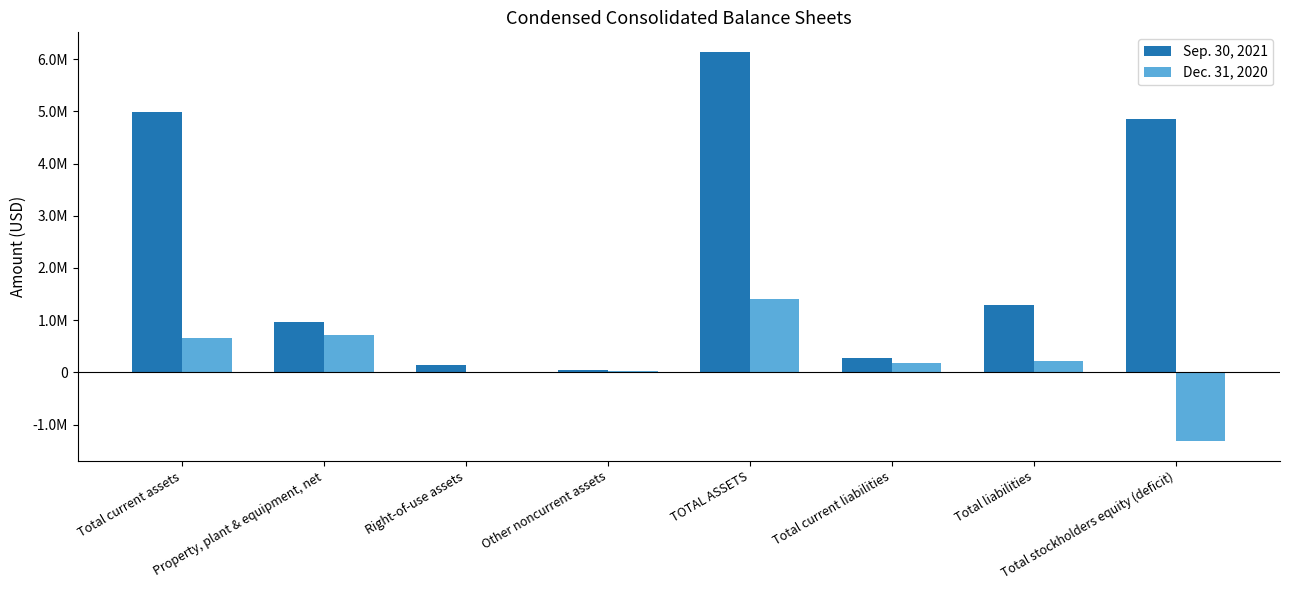

At how many categories does at least one series exceed 88858?

7